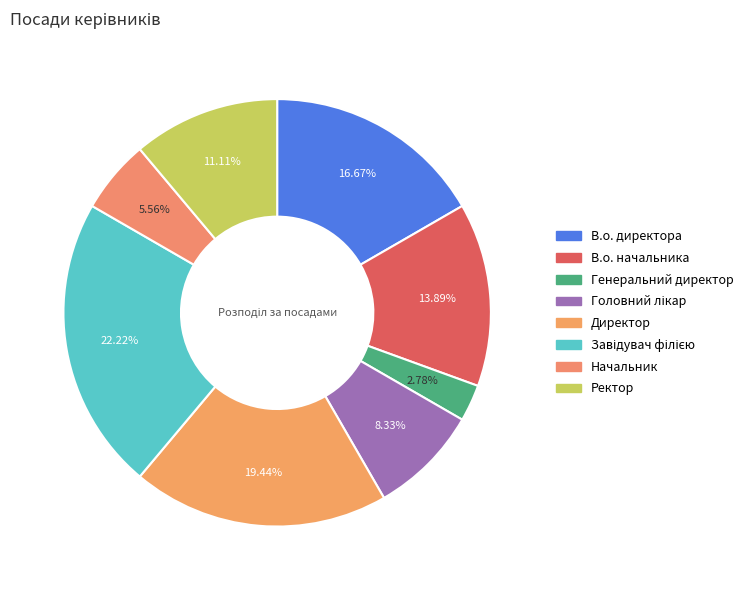

Count the number of slices in the pie.

8